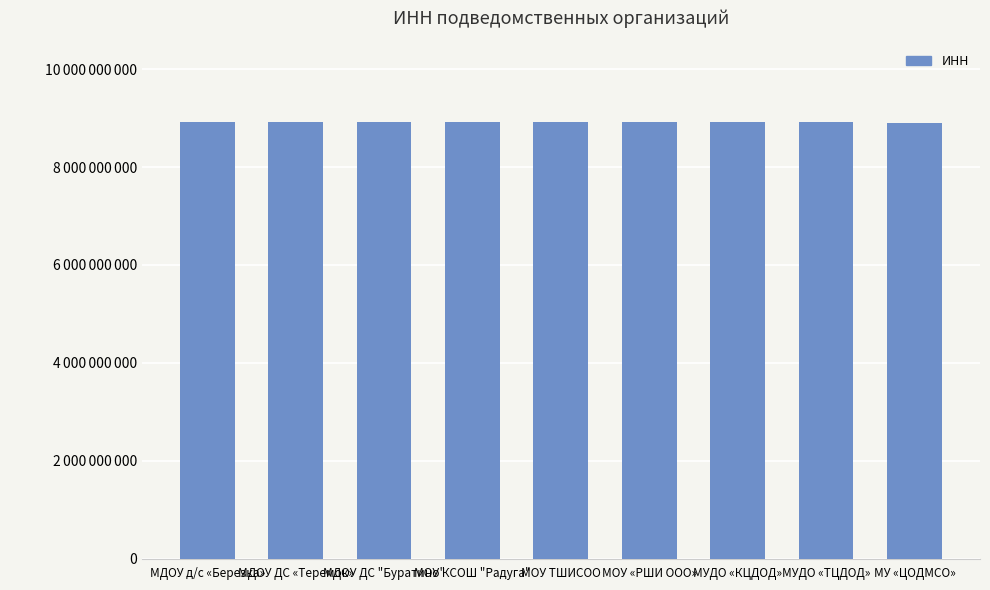

At which category does the chart reach its peak across all series?

МУДО «ТЦДОД»